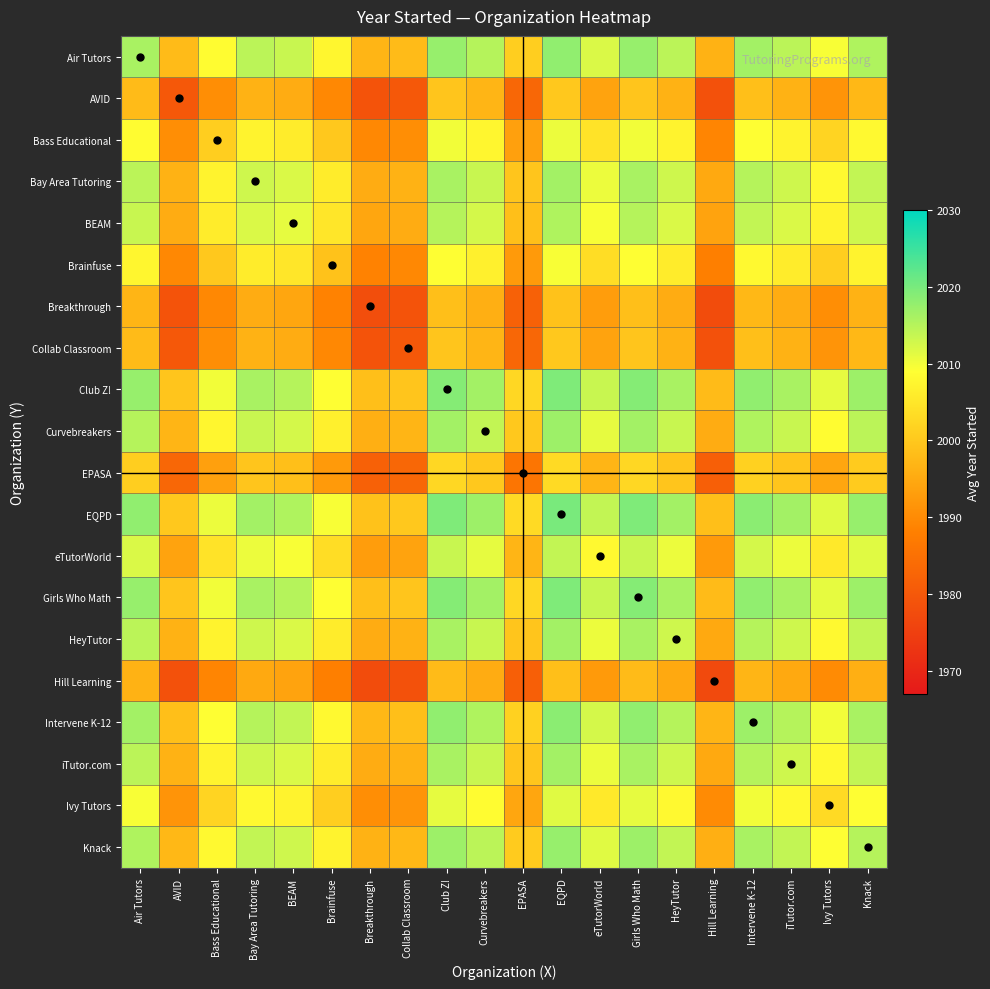

What is the minimum value shown in the chart?

1977.0